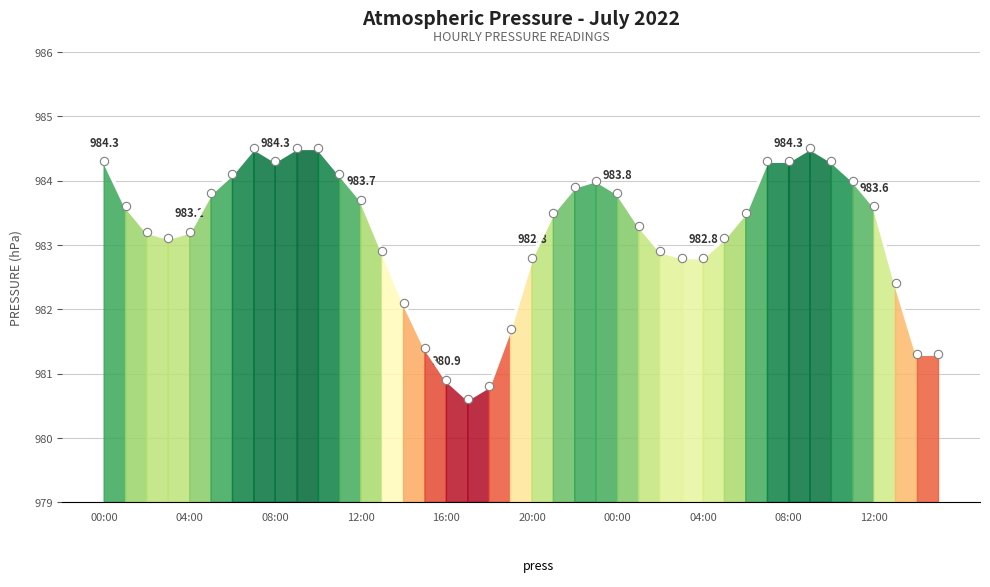

What is the smallest value displayed?

980.6